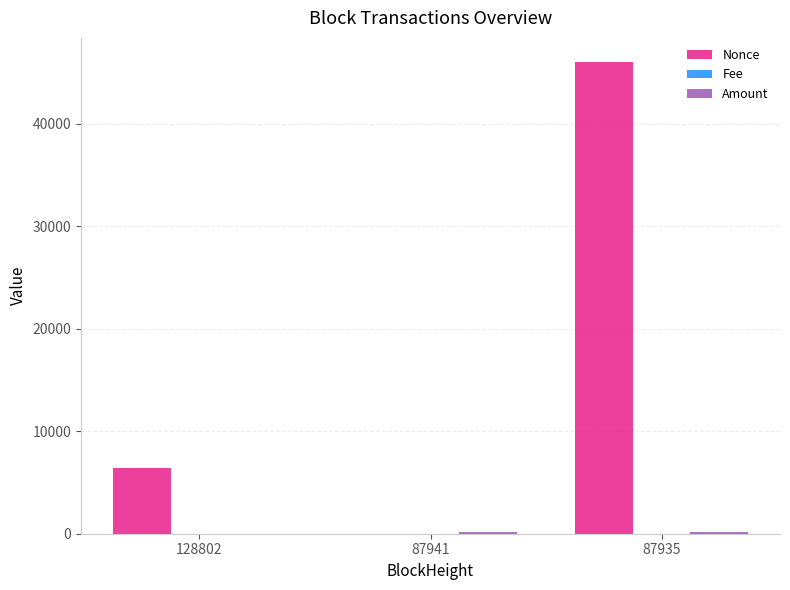

Between 87941 and 87935, which series saw the biggest shift?

Nonce